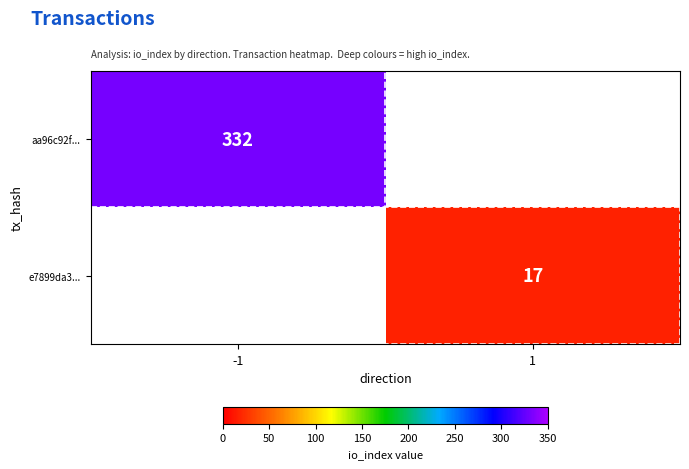

How many data points does each series have?

2